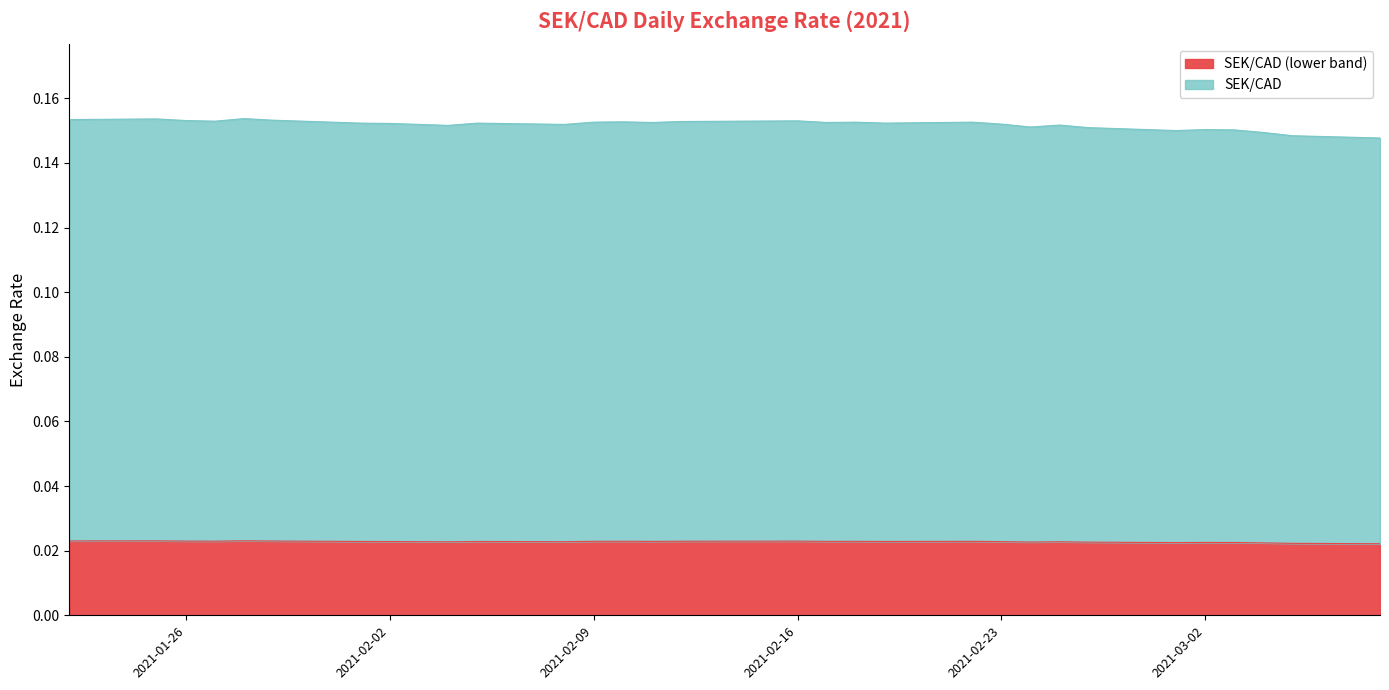

Which has a higher value, 2021-02-02 or 2021-02-18?

2021-02-18